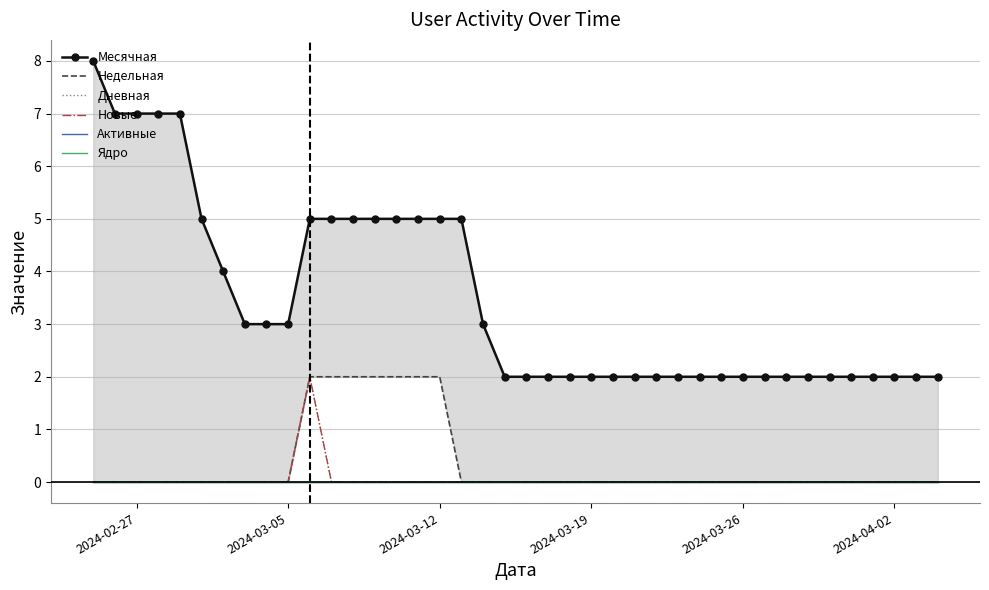

Reading left to right, extract all data points from this chart.

Месячная: 8	7	7	7	7	5	4	3	3	3	5	5	5	5	5	5	5	5	3	2	2	2	2	2	2	2	2	2	2	2	2	2	2	2	2	2	2	2	2	2
Недельная: 0	0	0	0	0	0	0	0	0	0	2	2	2	2	2	2	2	0	0	0	0	0	0	0	0	0	0	0	0	0	0	0	0	0	0	0	0	0	0	0
Дневная: 0	0	0	0	0	0	0	0	0	0	2	0	0	0	0	0	0	0	0	0	0	0	0	0	0	0	0	0	0	0	0	0	0	0	0	0	0	0	0	0
Новые: 0	0	0	0	0	0	0	0	0	0	2	0	0	0	0	0	0	0	0	0	0	0	0	0	0	0	0	0	0	0	0	0	0	0	0	0	0	0	0	0
Активные: 0	0	0	0	0	0	0	0	0	0	0	0	0	0	0	0	0	0	0	0	0	0	0	0	0	0	0	0	0	0	0	0	0	0	0	0	0	0	0	0
Ядро: 0	0	0	0	0	0	0	0	0	0	0	0	0	0	0	0	0	0	0	0	0	0	0	0	0	0	0	0	0	0	0	0	0	0	0	0	0	0	0	0